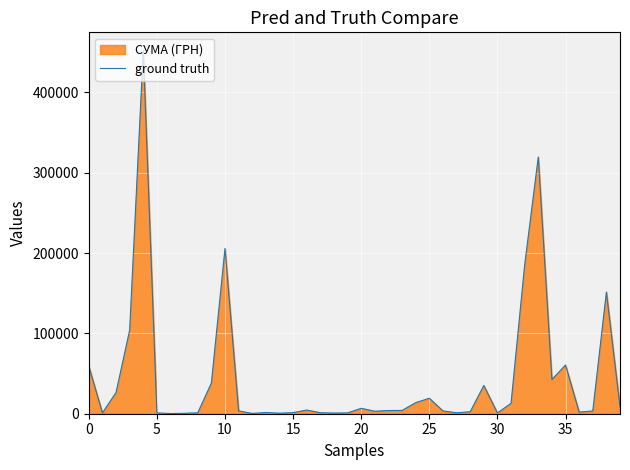

What value does the data have at 25?

19242.0